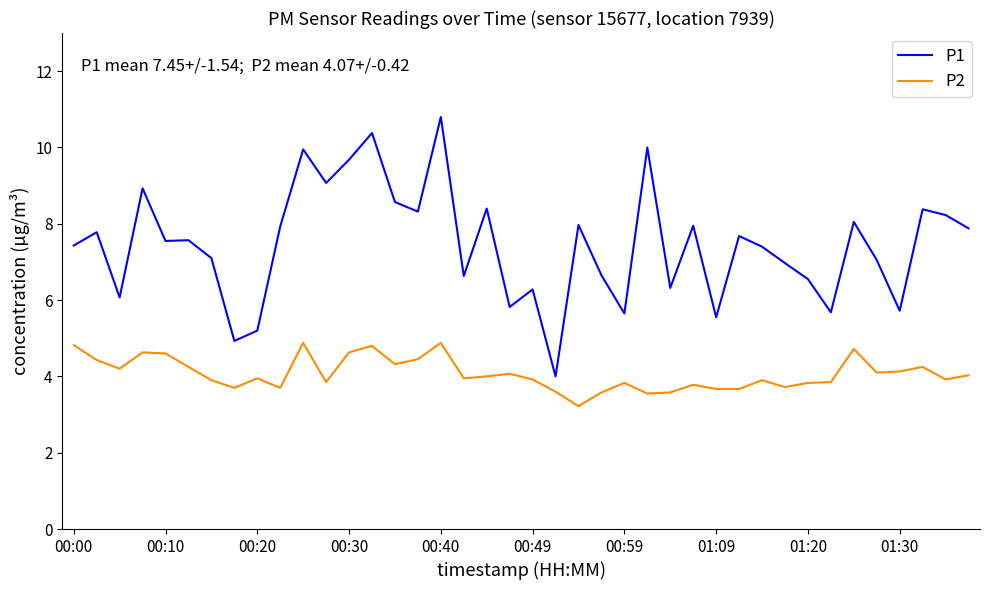

List the series in order of their peak value, highest first.

P1, P2